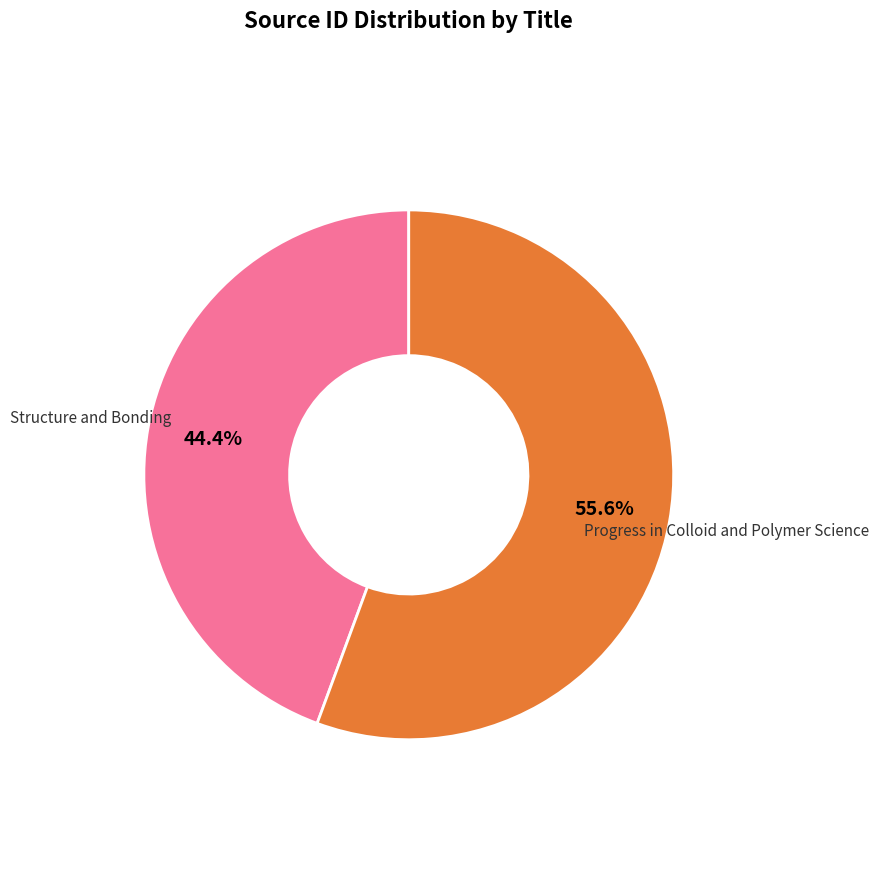

Is there any slice that represents more than half of the pie?

Yes